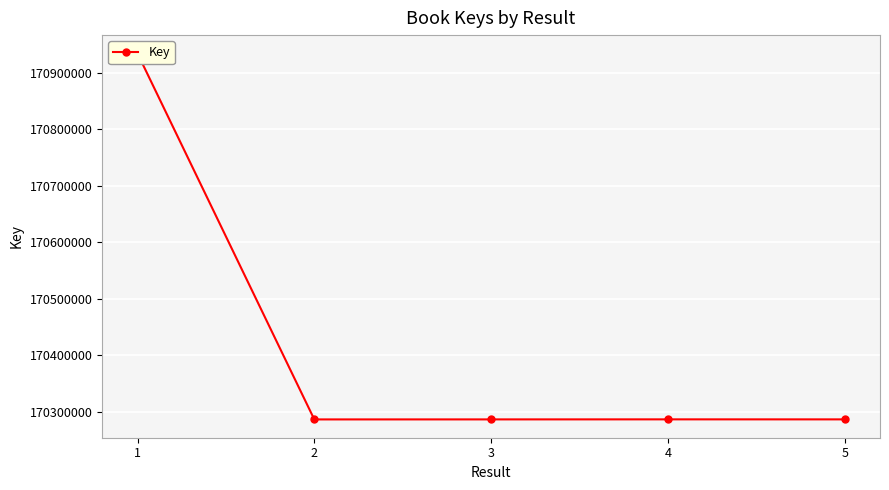

How many interior local valleys (lower than both neighbors) does the data have?

1